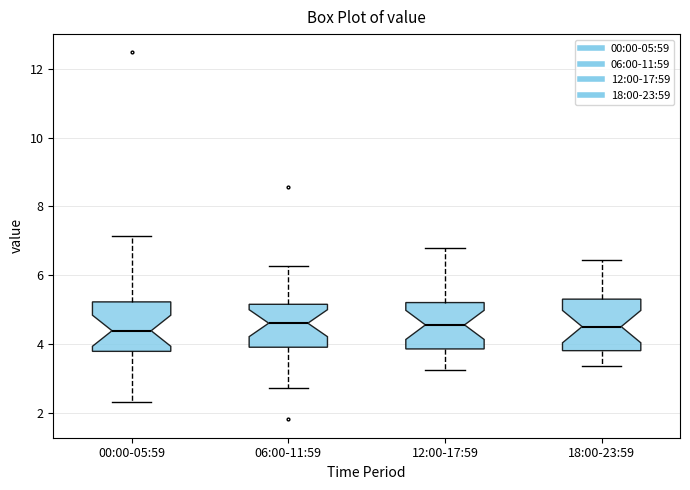

Reading left to right, transcribe this box plot: for each box, give where its median line is, the range the box spans, and where its two whiskers end, as read against the y-axis. The values are not printed on the chart, so give them approximately, as read against the axis.

00:00-05:59: median 4.4, box 3.8 to 5.2, whiskers 2.4 to 7.2
06:00-11:59: median 4.6, box 4.0 to 5.2, whiskers 2.8 to 6.2
12:00-17:59: median 4.6, box 3.8 to 5.2, whiskers 3.2 to 6.8
18:00-23:59: median 4.6, box 3.8 to 5.4, whiskers 3.4 to 6.4